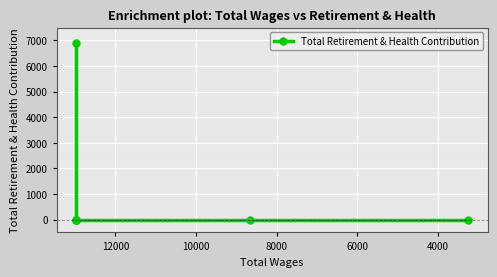

Is it true that the value at 12000 is 0?

True